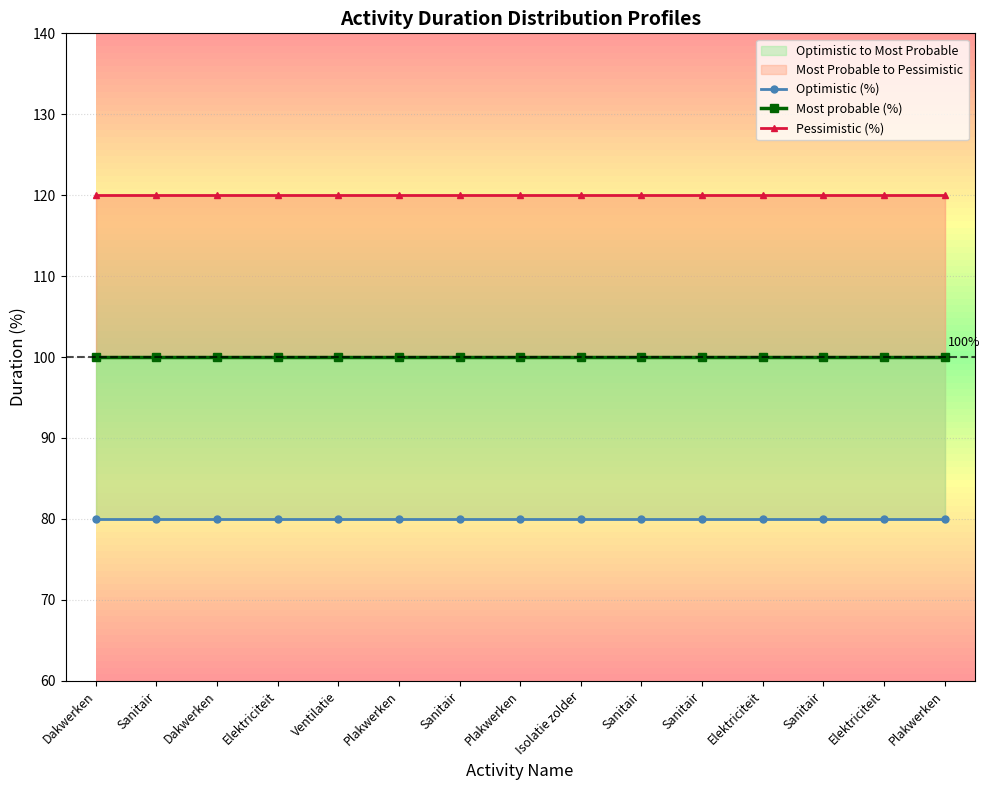

The Optimistic (%) series shows 105 at Ventilatie. True or false?

False